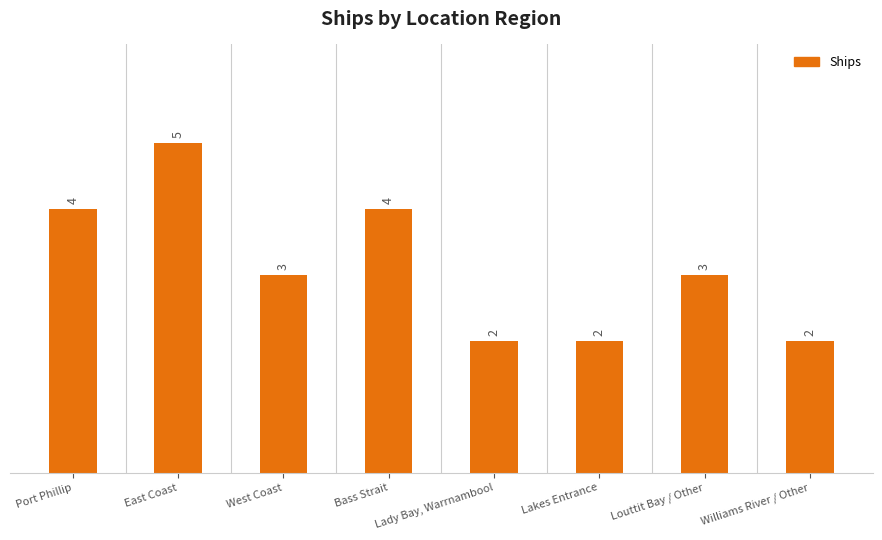

Does the chart contain stacked bars?

No